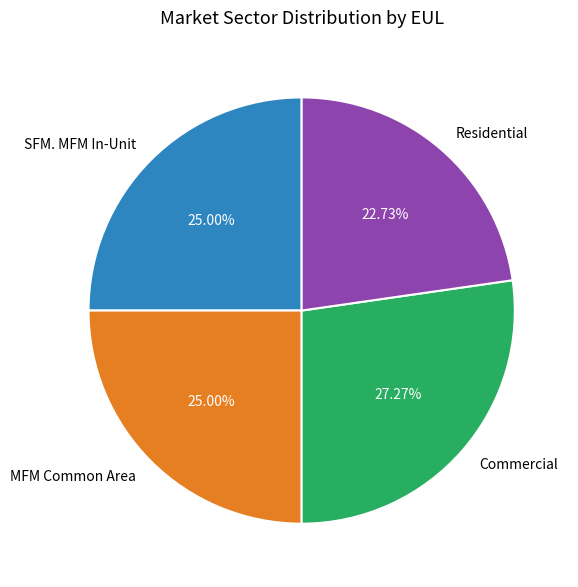

Count the number of slices in the pie.

4